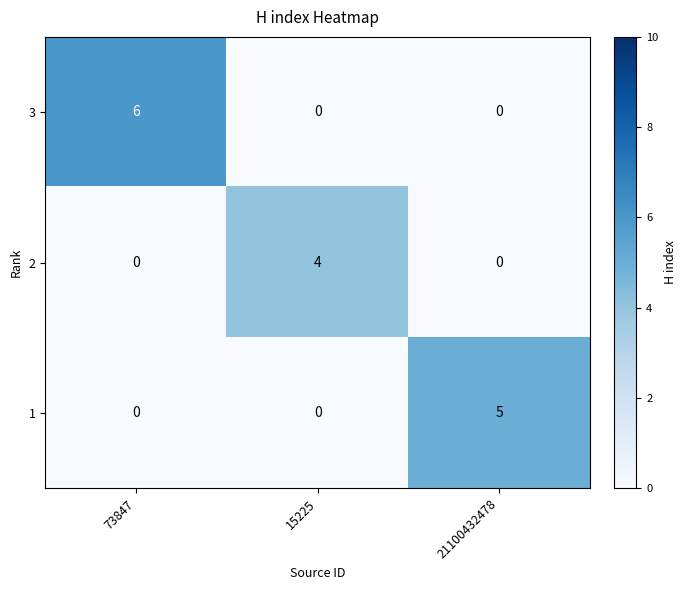

What is the spread (max minus min) of values at 73847?

6